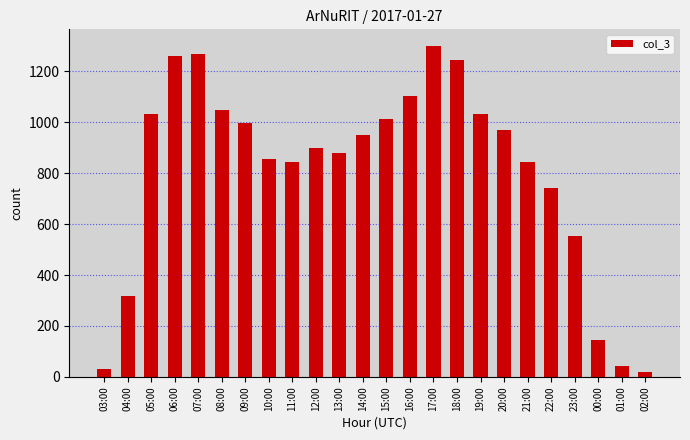

What is the difference between the maximum and minimum values?

1280